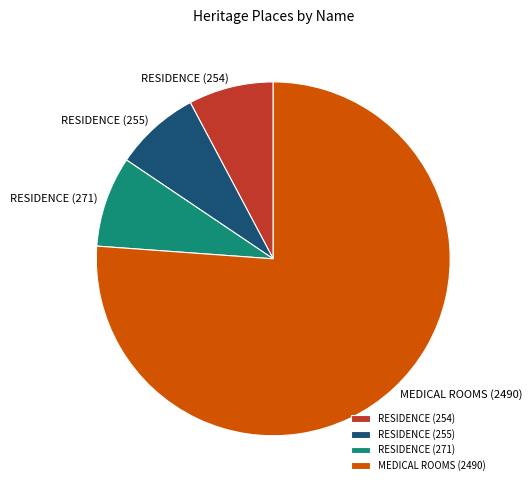

Approximately how many times larger is the value at RESIDENCE (254) compared to RESIDENCE (271)?

0.9